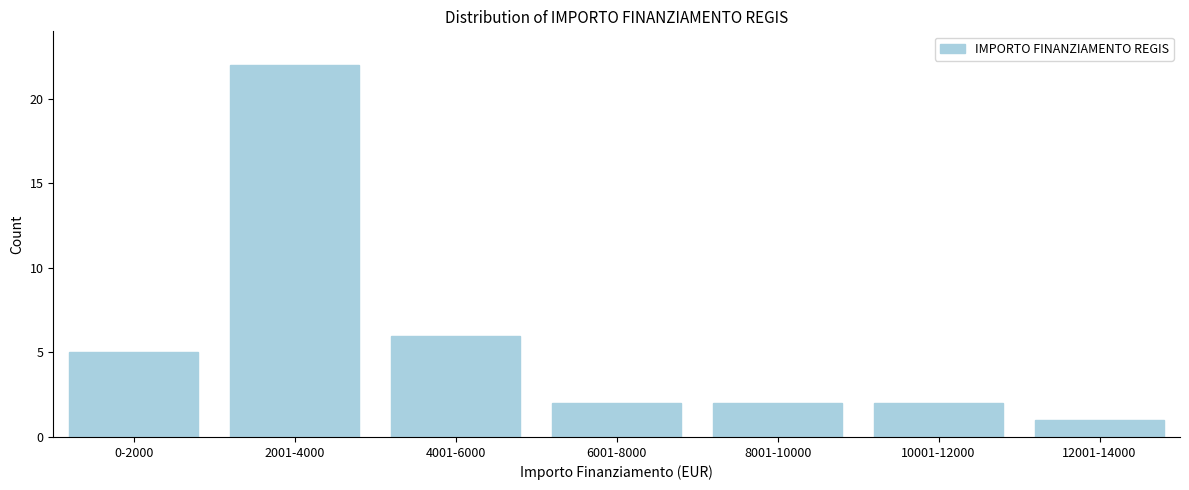

Reading left to right, what are all the values shown in this chart?

5	22	6	2	2	2	1